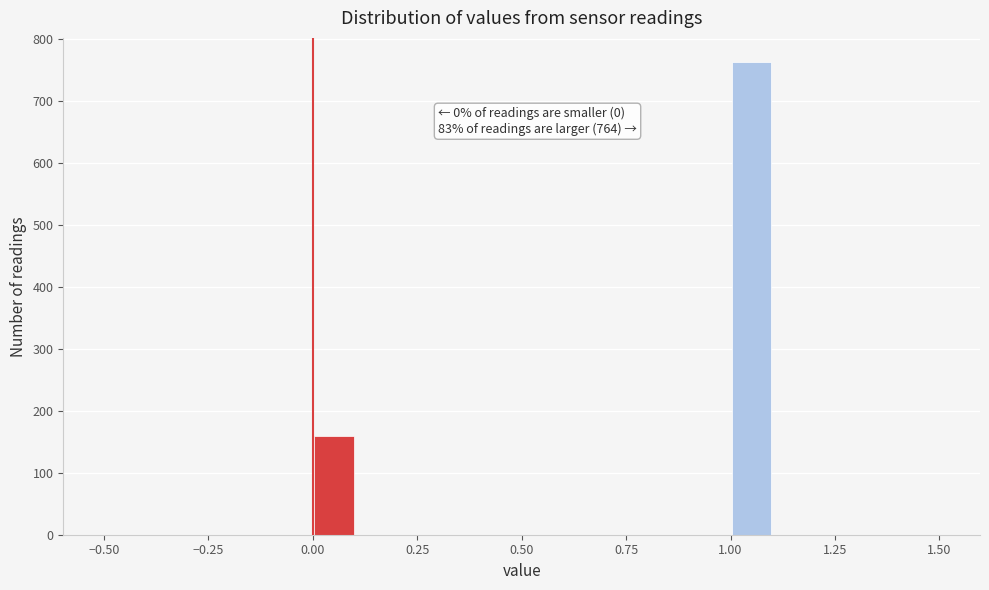

Read against the x-axis, roughly where is the centre of the tallest bar?

1.05